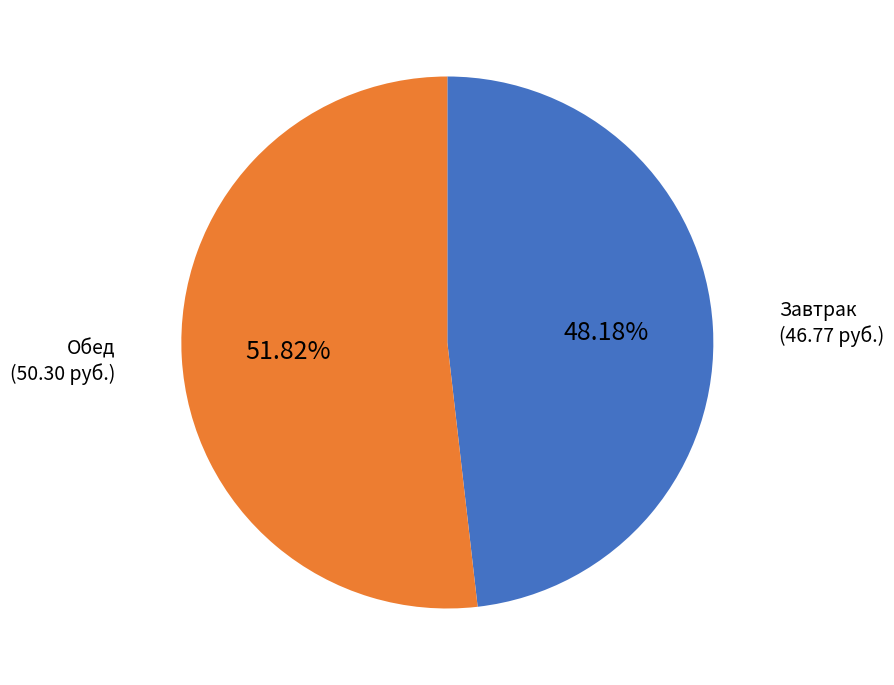

Count the number of slices in the pie.

2